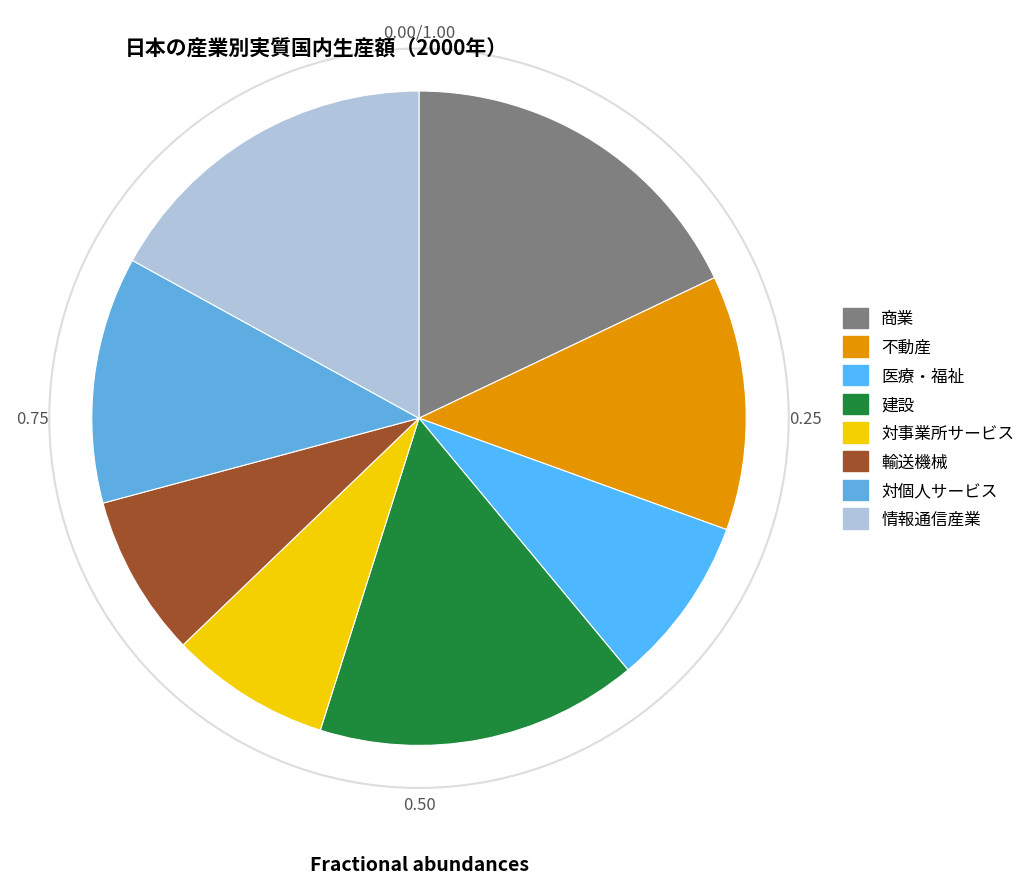

To the nearest percent, what is the difference between the largest and smallest slice percentages?

10%